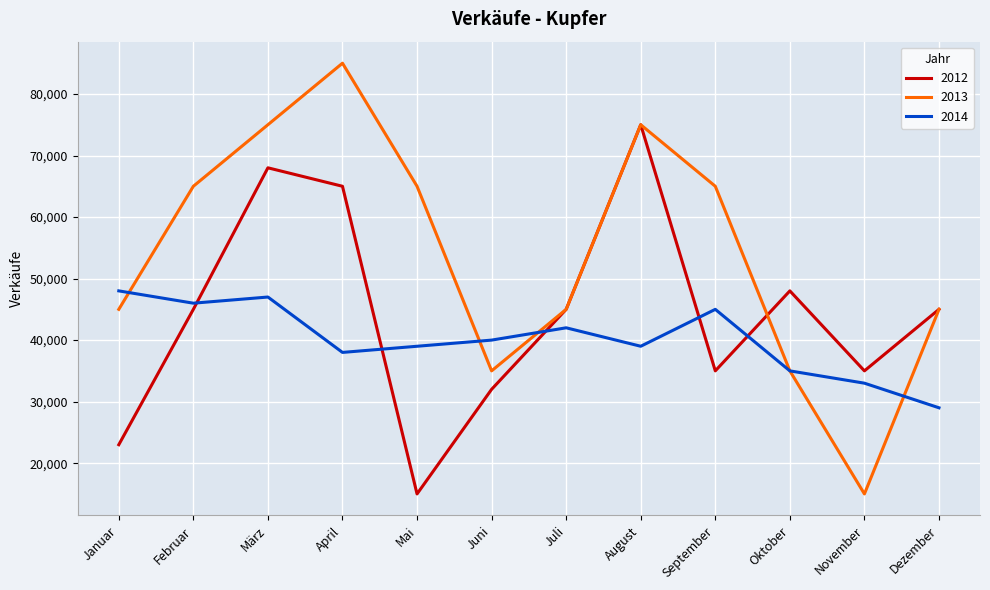

At how many categories does at least one series exceed 45989?

8